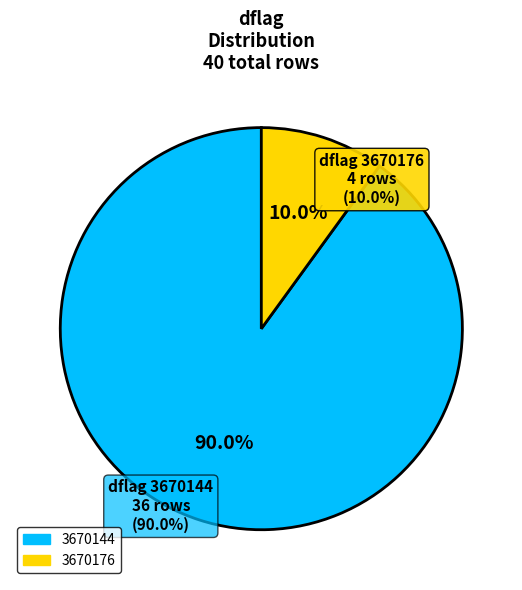

To the nearest percent, what percentage of the pie is 3670176?

10%